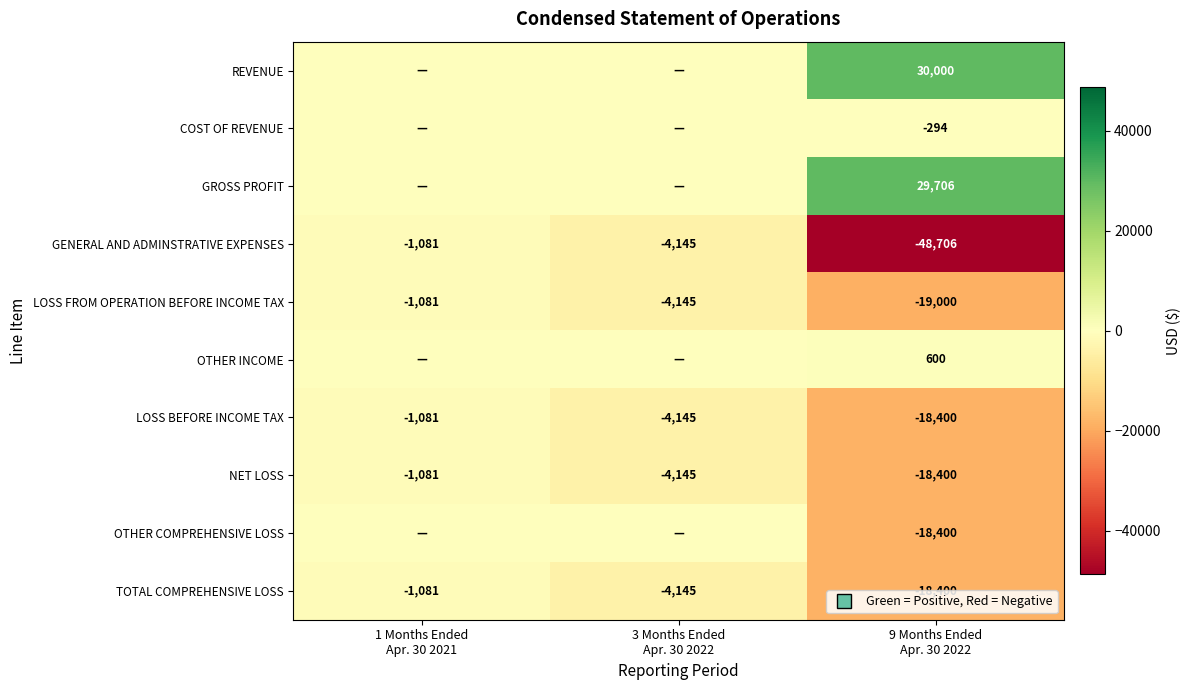

What is the sum of all GENERAL AND ADMINSTRATIVE EXPENSES values?

-53932